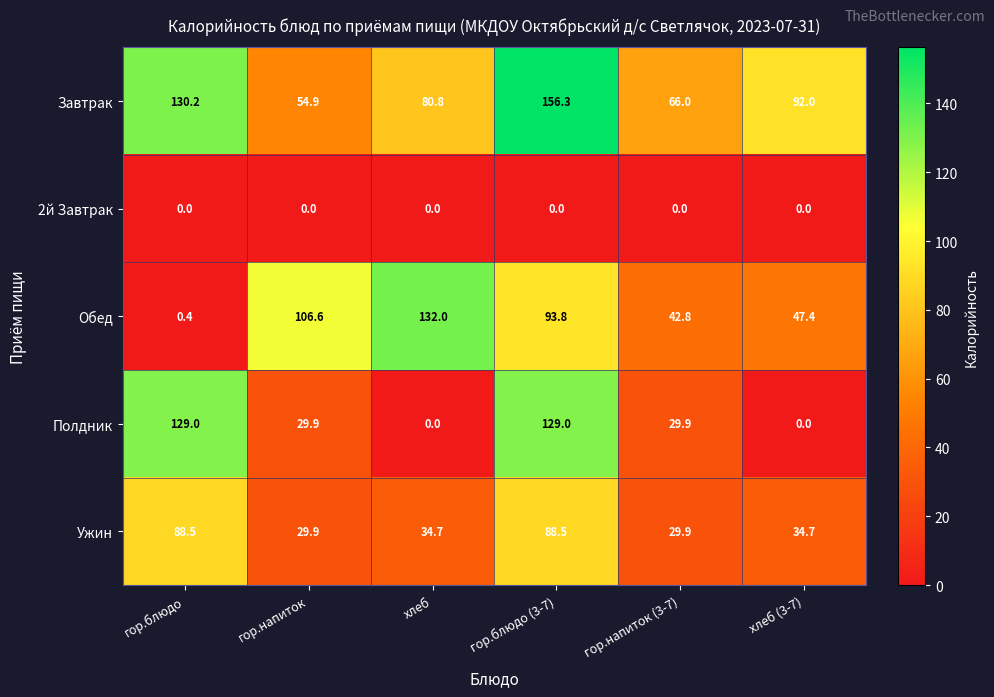

The value of 2й Завтрак at хлеб (3-7) is 0.0. True or false?

True